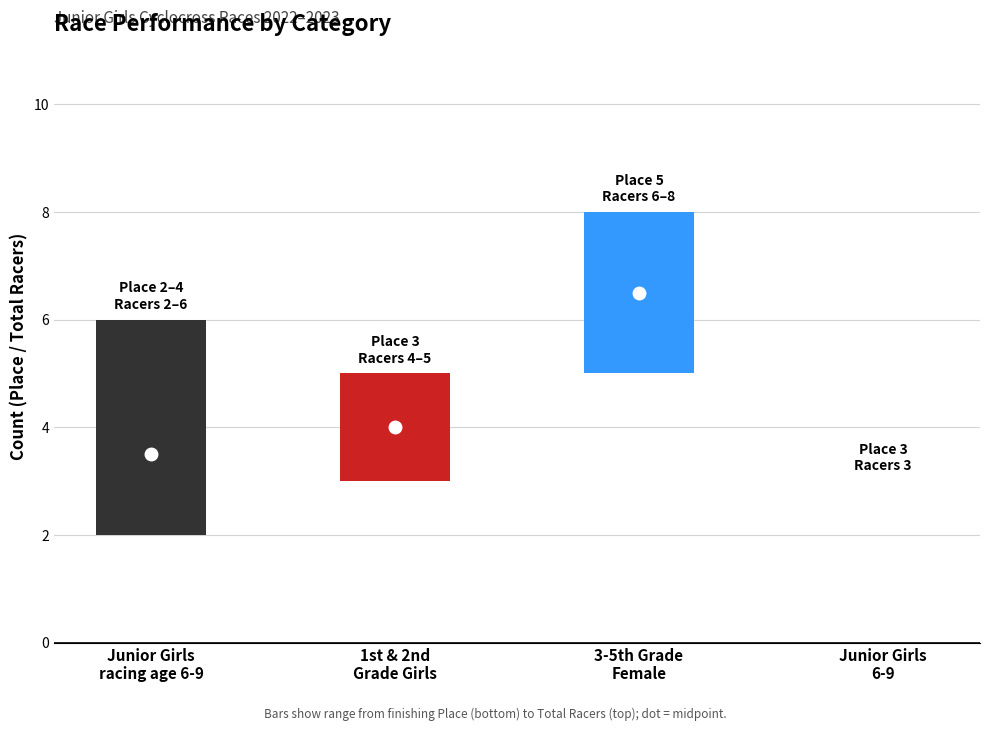

Are the bars grouped side by side (vs. stacked)?

Yes